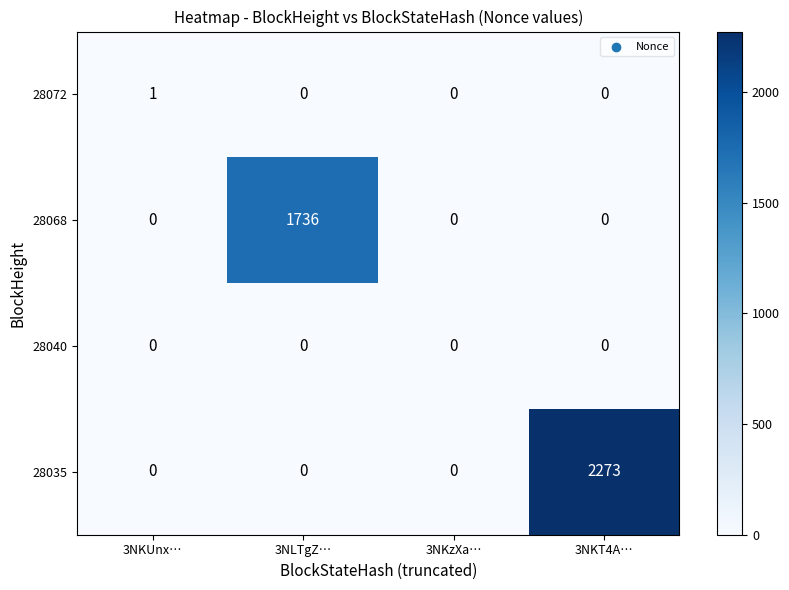

Which series has the widest spread of values?

28035